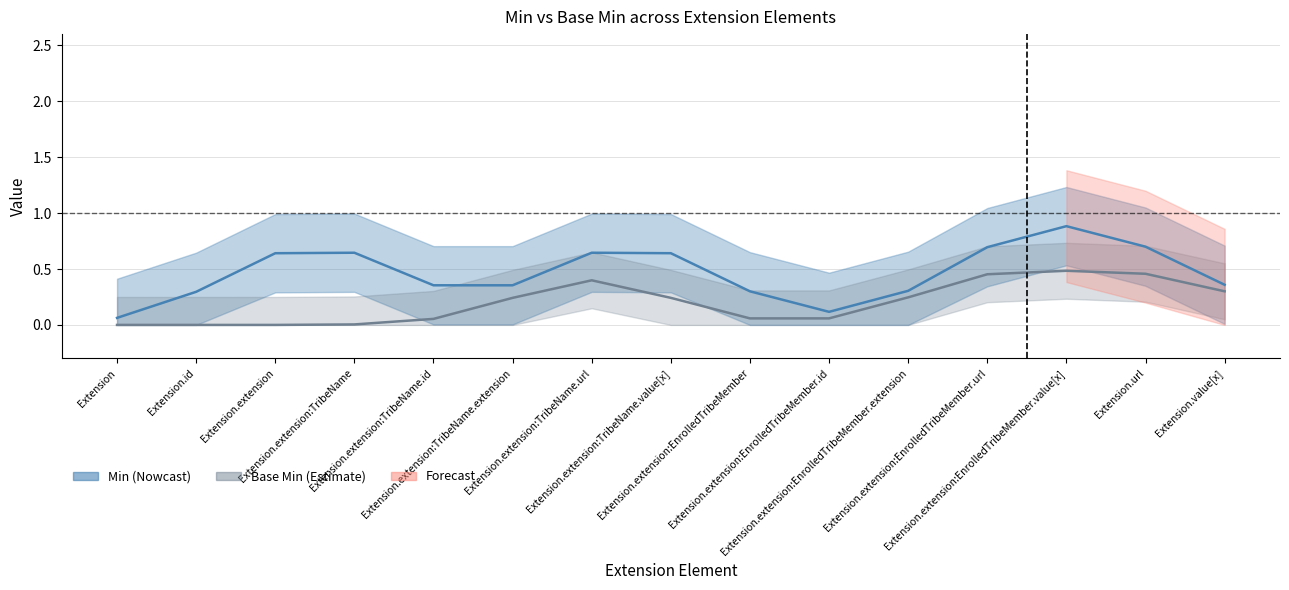

The value of Base Min at Extension.url is 0.3. True or false?

False